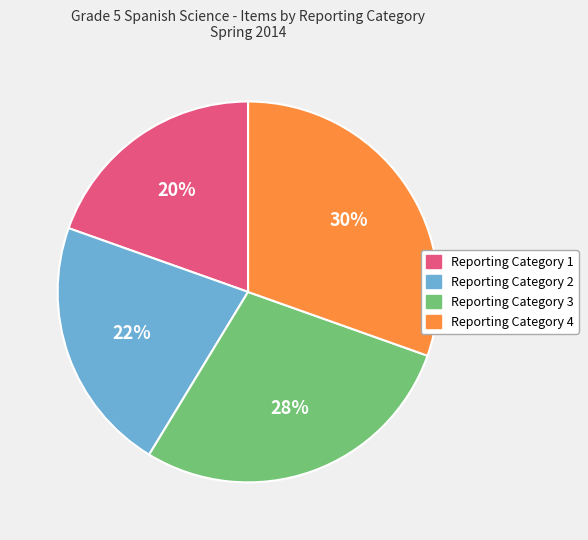

To the nearest percent, what portion does Reporting Category 1 represent?

20%